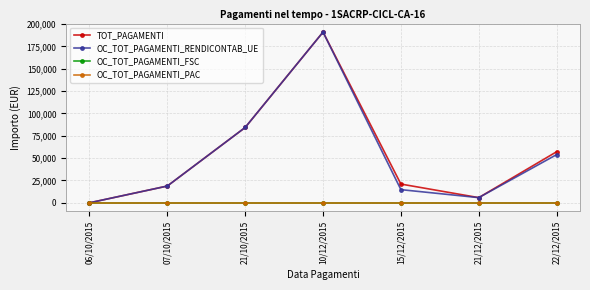

What is the difference between the TOT_PAGAMENTI values at 21/10/2015 and 10/12/2015?

106700.0